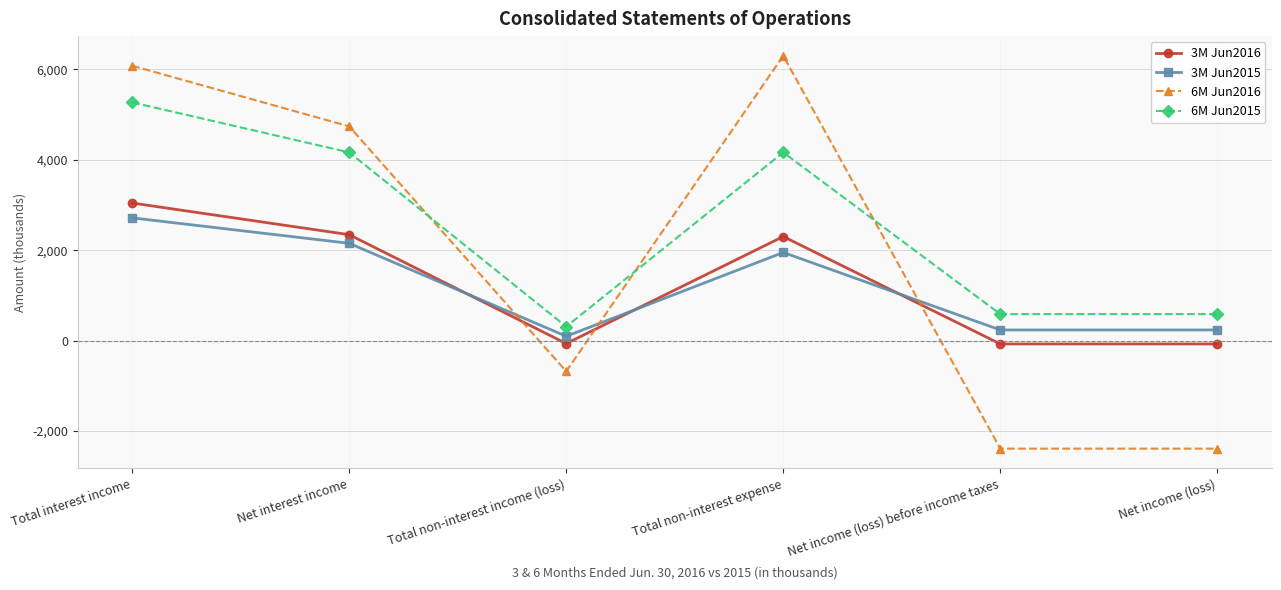

True or false: 6M Jun2015 has a value of 4162 at Net interest income.

True